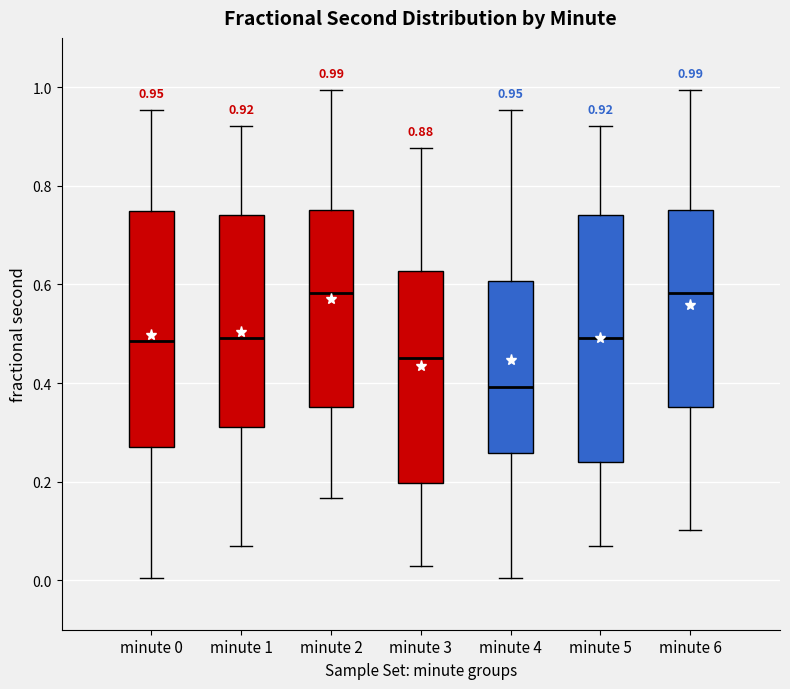

Comparing the boxes themselves (not the whiskers), which one is the tallest?

minute 5